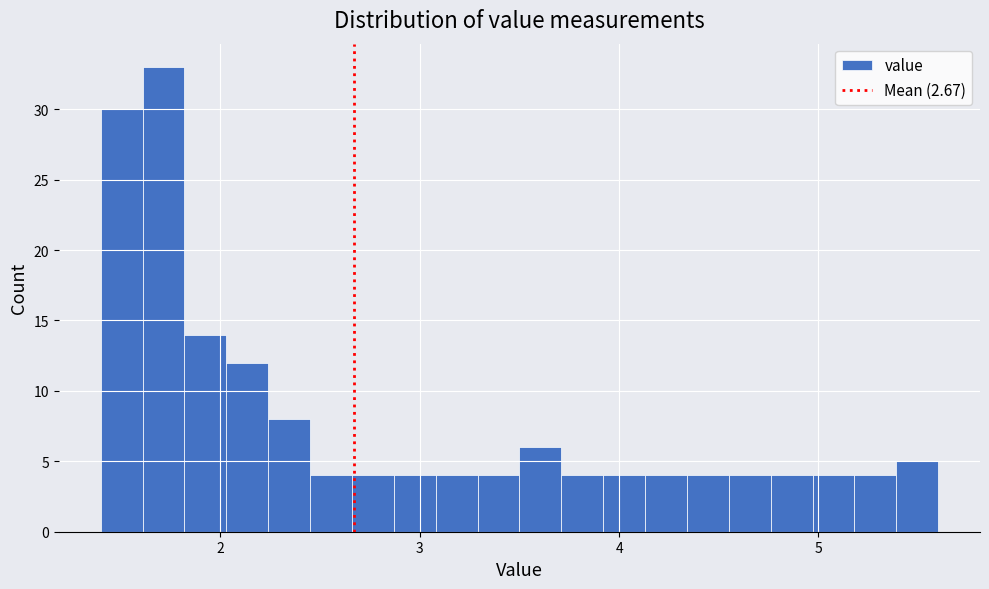

Around what value on the x-axis is the tallest bar? Give the approximate position of its centre, as read against the axis.

1.7